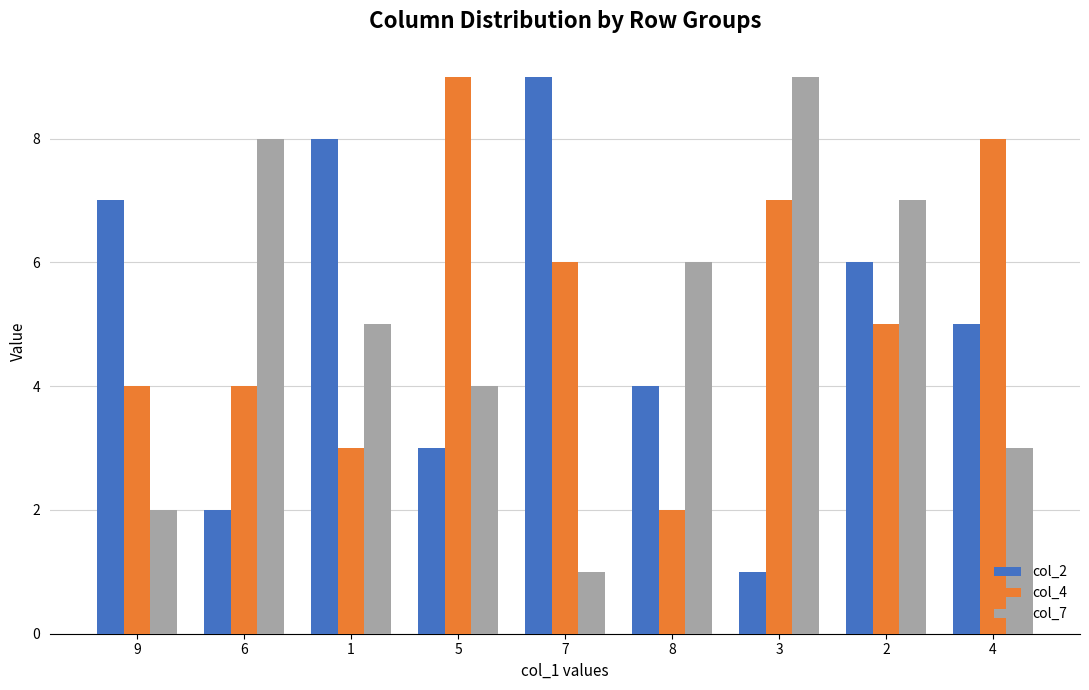

At which label is col_4 closest to 5?

2